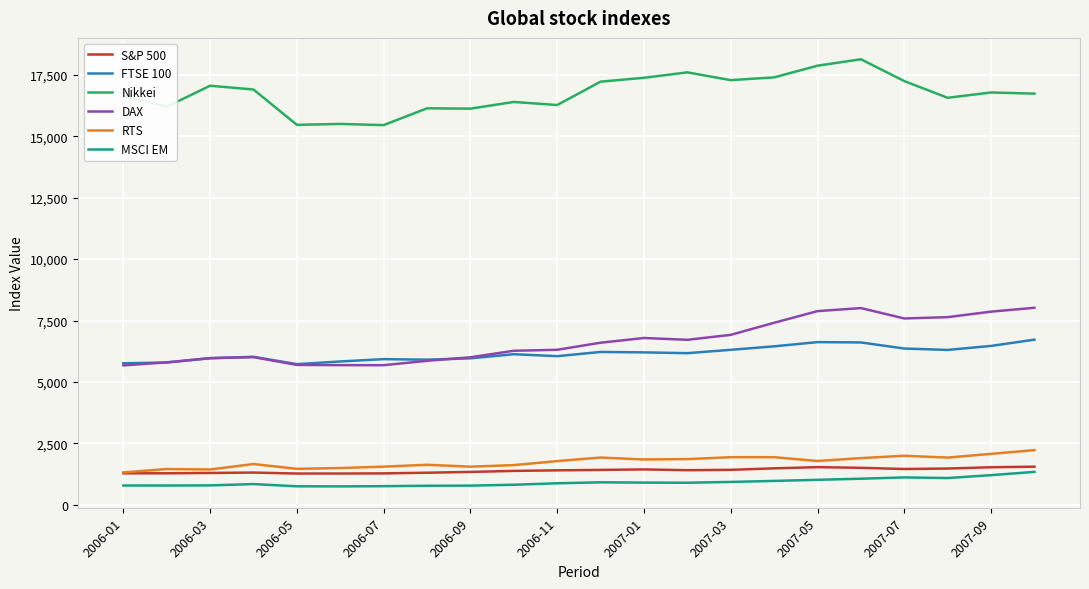

Does the chart display data point markers on the line(s)?

No